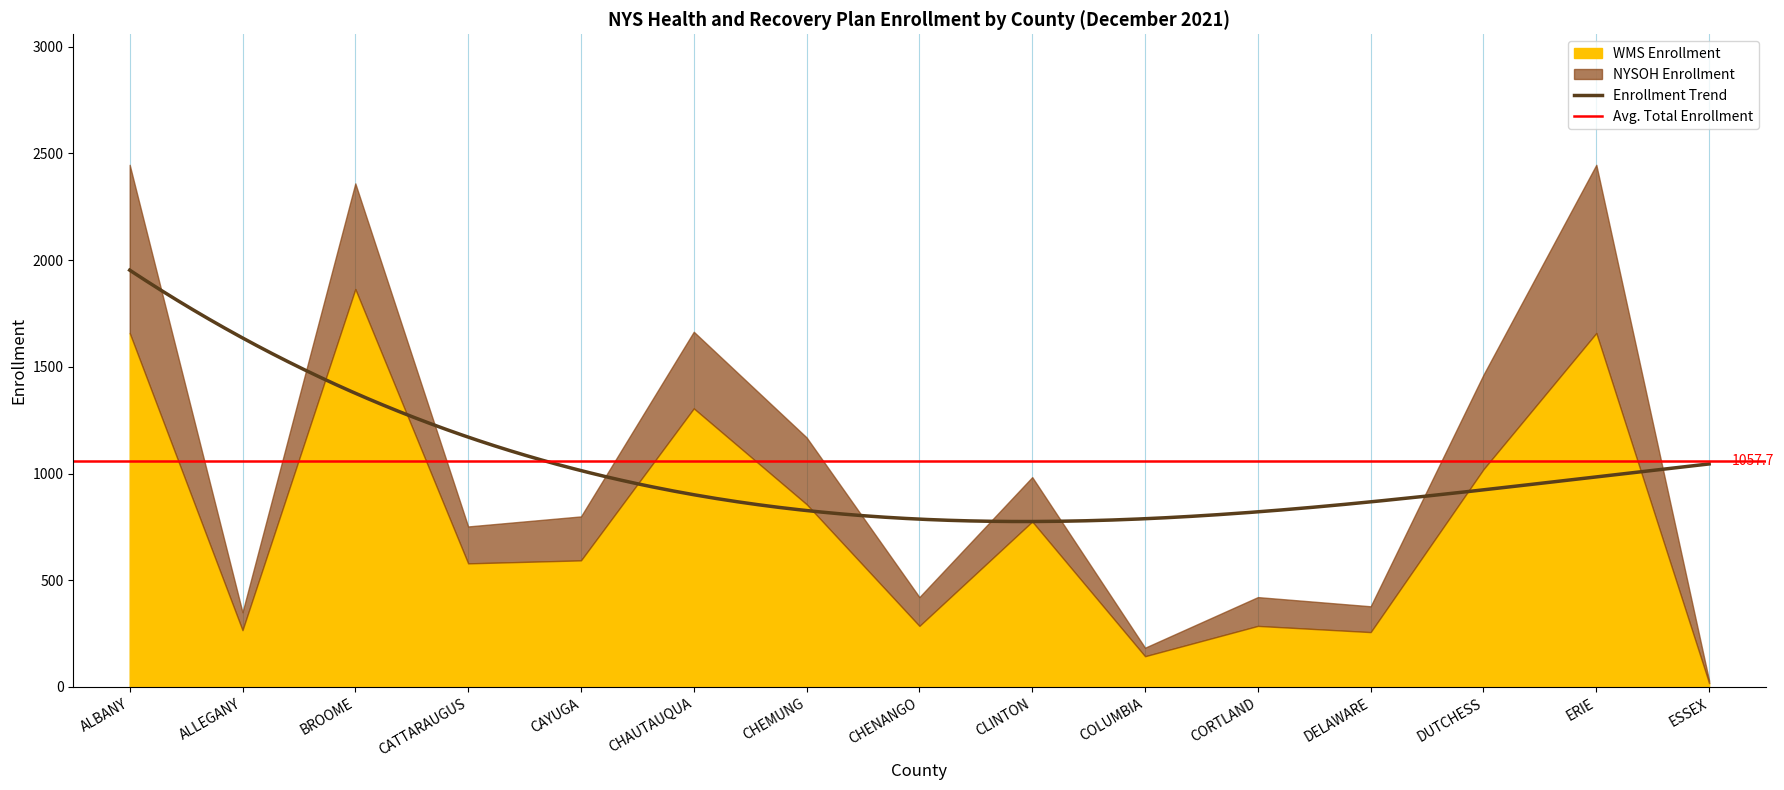

Which series has the largest total across all categories?

WMS Enrollment